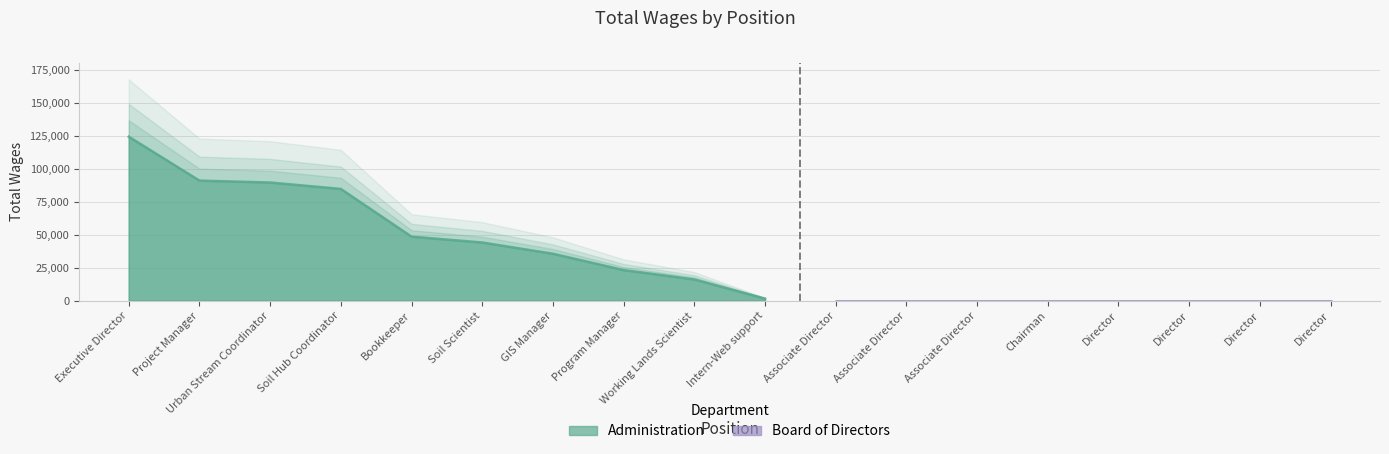

True or false: the data has more than 1 interior local peaks.

False